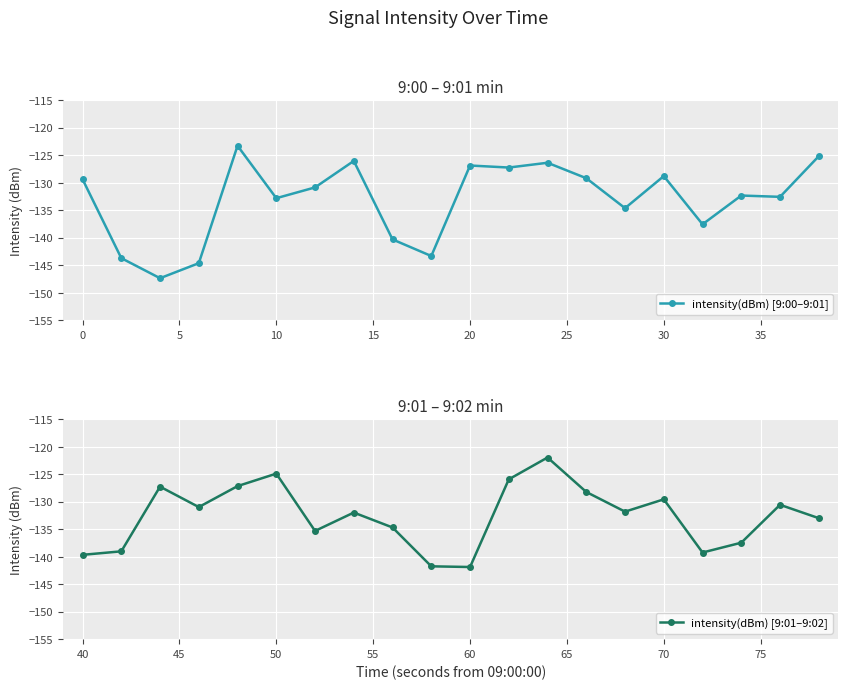

True or false: intensity(dBm) [9:00–9:01] and intensity(dBm) [9:01–9:02] intersect in this chart.

True